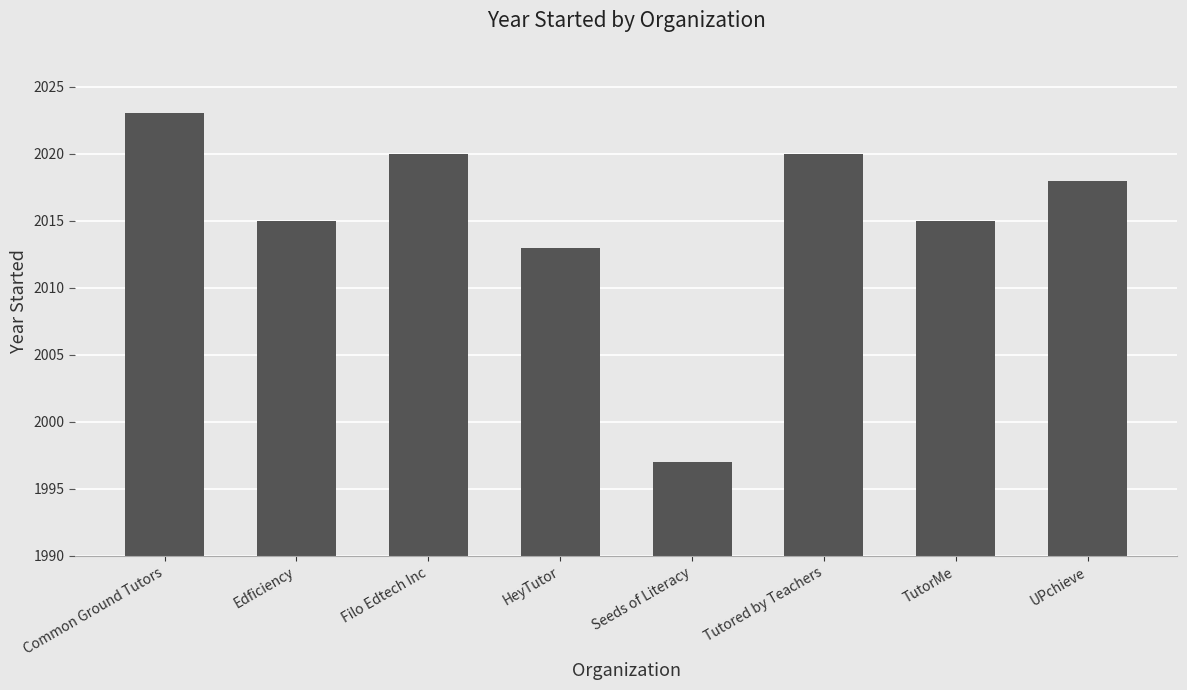

Is it true that the value at UPchieve is 2018?

True